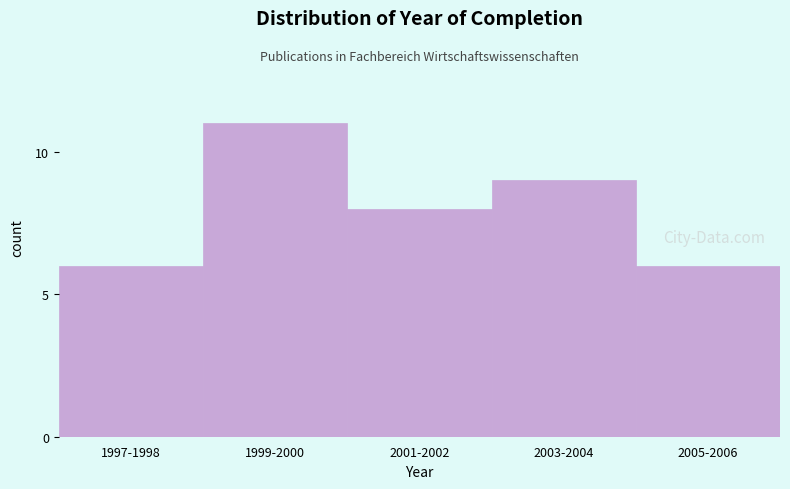

Reading left to right, extract all data points from this chart.

1997-1998=6	1999-2000=11	2001-2002=8	2003-2004=9	2005-2006=6